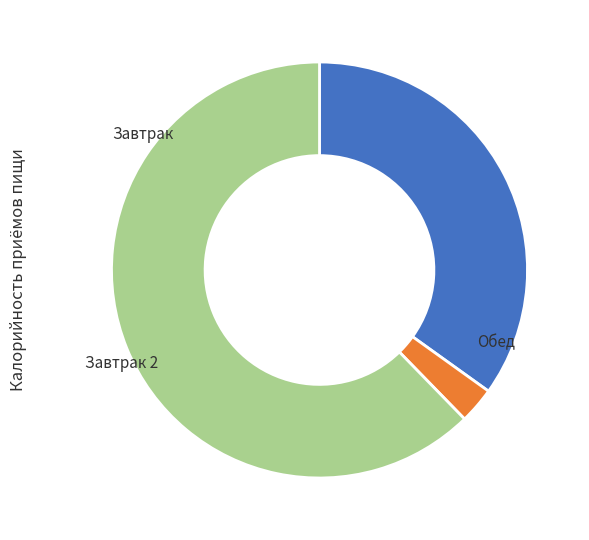

To the nearest percent, what is the difference between the largest and smallest slice percentages?

59%